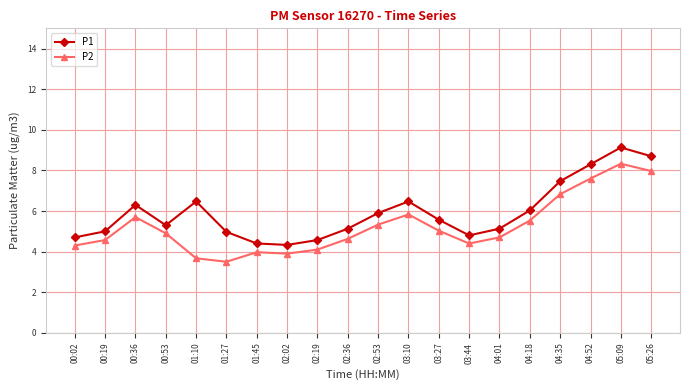

True or false: P1 has more than 2 interior local peaks.

True